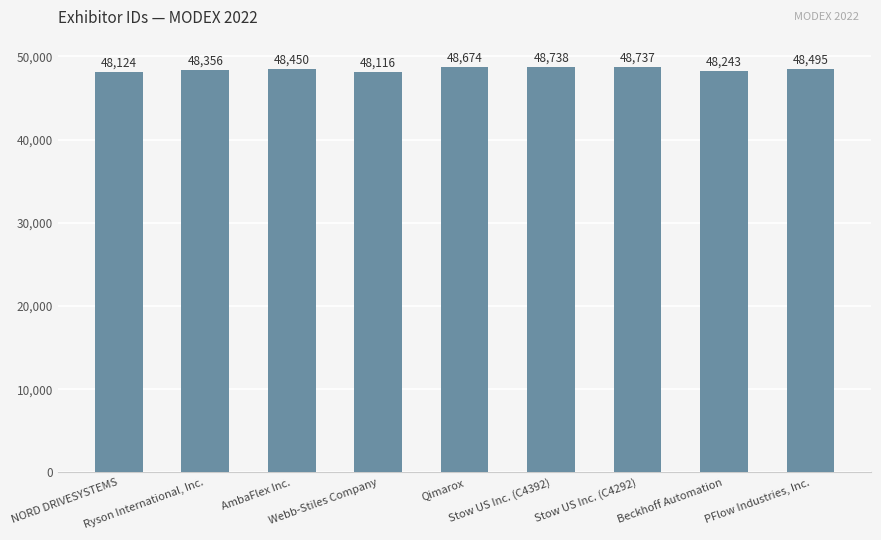

Which label corresponds to the largest value in the chart?

Stow US Inc. (C4392)